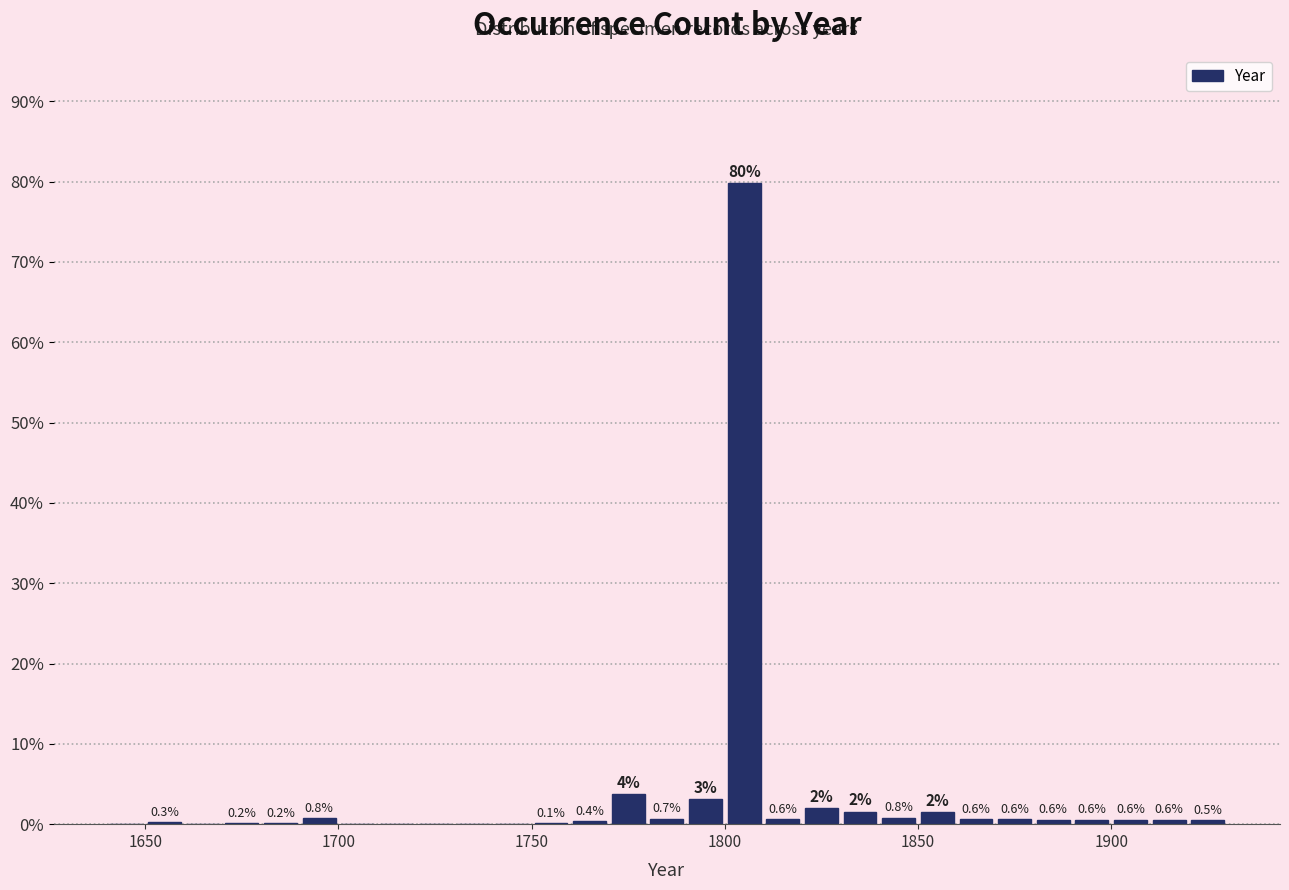

Around what value on the x-axis is the tallest bar? Give the approximate position of its centre, as read against the axis.

1805